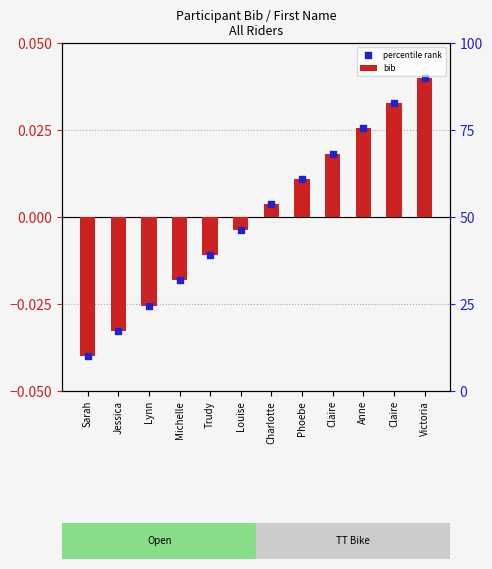

Which series reaches the minimum Y coordinate?

bib